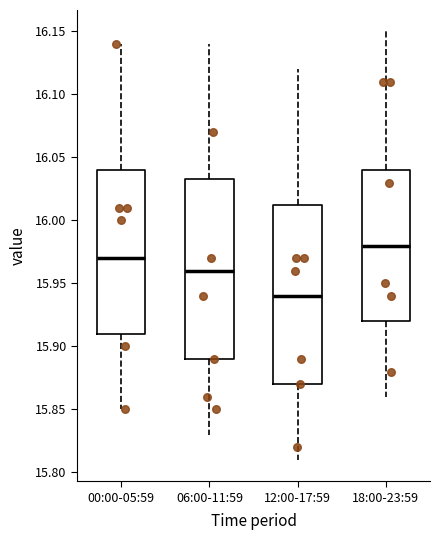

Reading left to right, transcribe this box plot: for each box, give where its median line is, the range the box spans, and where its two whiskers end, as read against the y-axis. The values are not printed on the chart, so give them approximately, as read against the axis.

00:00-05:59: median 15.970, box 15.910 to 16.040, whiskers 15.850 to 16.140
06:00-11:59: median 15.960, box 15.890 to 16.035, whiskers 15.830 to 16.140
12:00-17:59: median 15.940, box 15.870 to 16.015, whiskers 15.810 to 16.120
18:00-23:59: median 15.980, box 15.920 to 16.040, whiskers 15.860 to 16.150